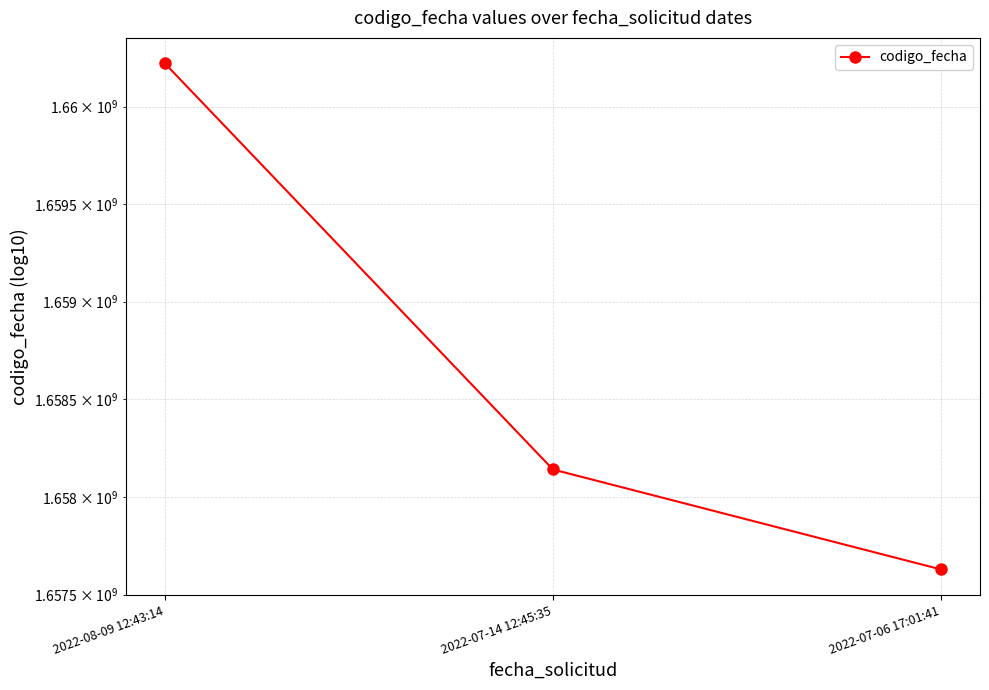

Reading left to right, what are all the values shown in this chart?

2022-08-09 12:43:14=1660222075	2022-07-14 12:45:35=1658141153	2022-07-06 17:01:41=1657629326